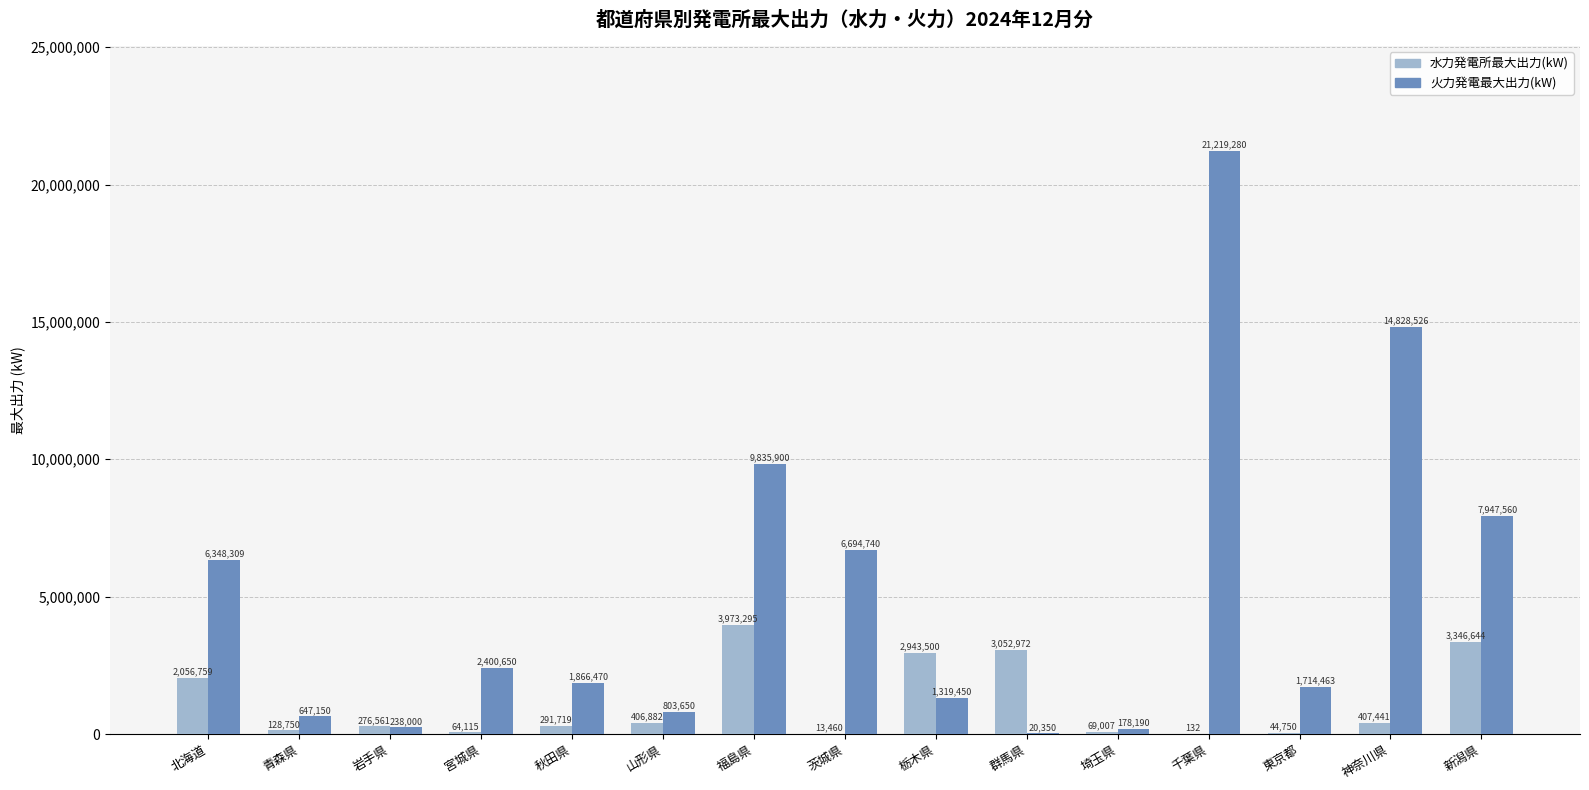

The 水力発電所最大出力(kW) series shows 406882 at 山形県. True or false?

True